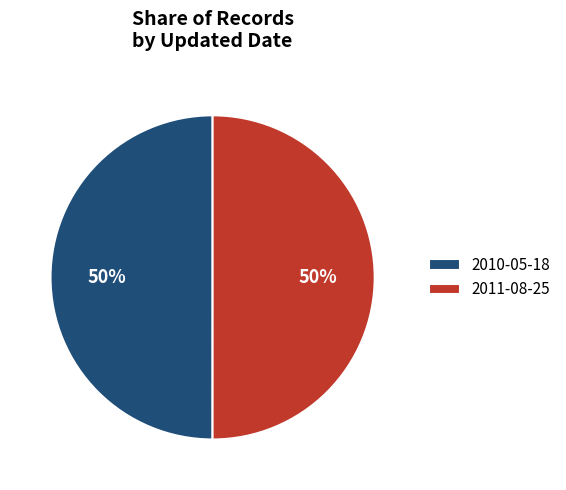

True or false: 2010-05-18 accounts for 40% of the total.

False